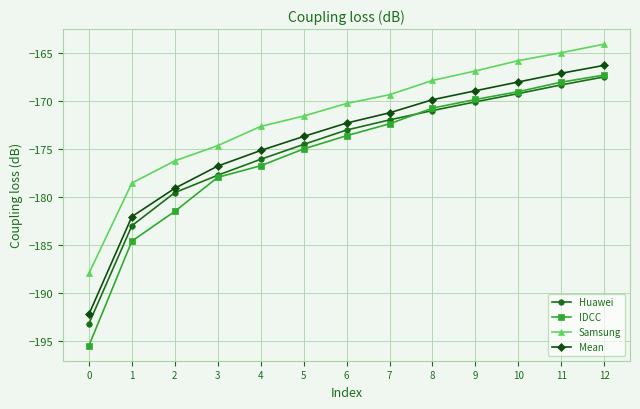

True or false: Mean has more than 1 interior local peaks.

False